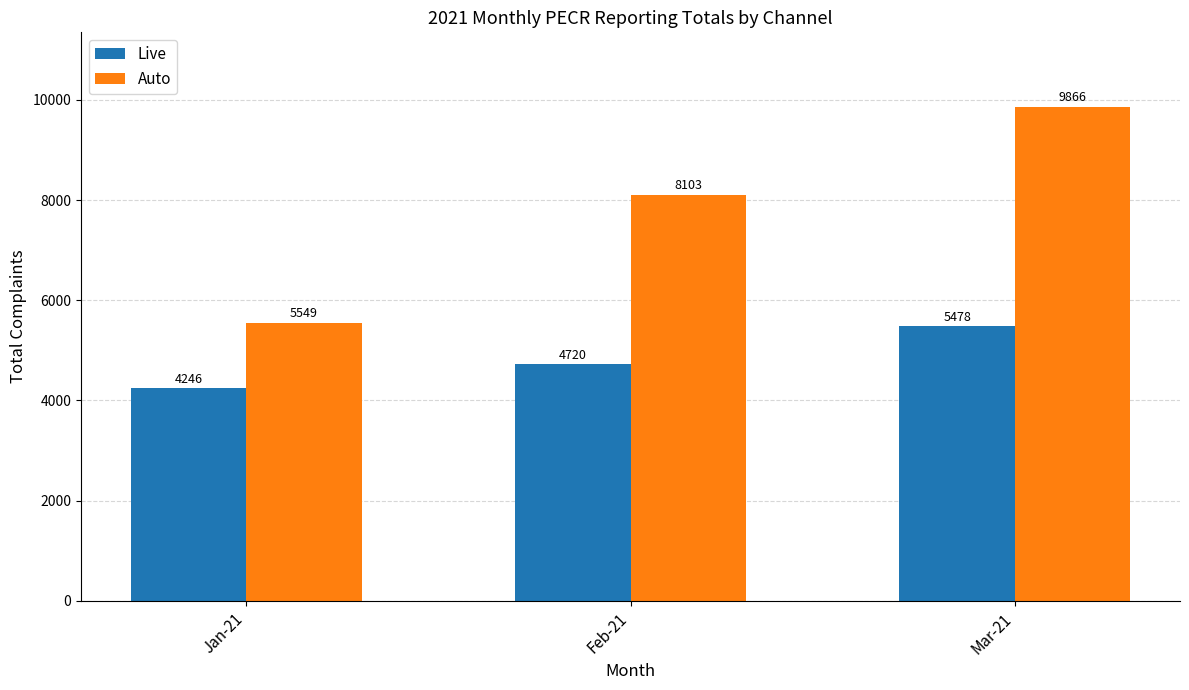

Which series changed the most between Jan-21 and Feb-21?

Auto